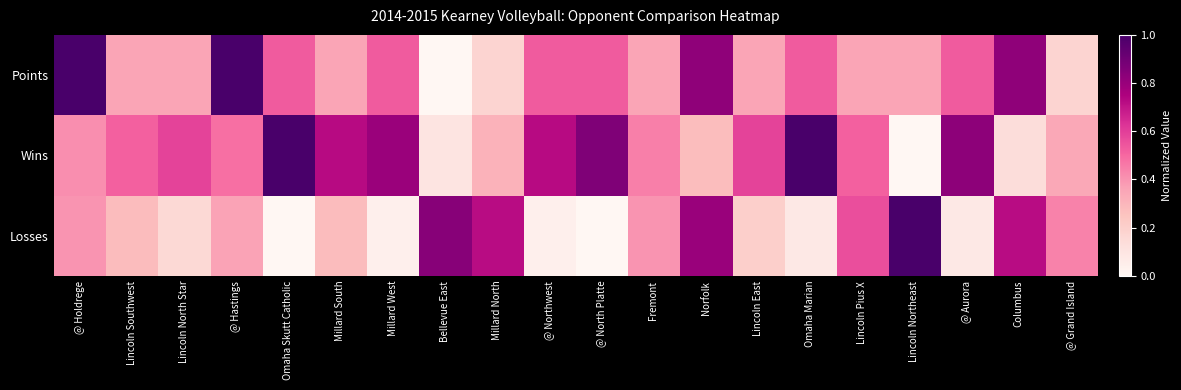

List the series in order of their peak value, lowest first.

Points, Wins, Losses